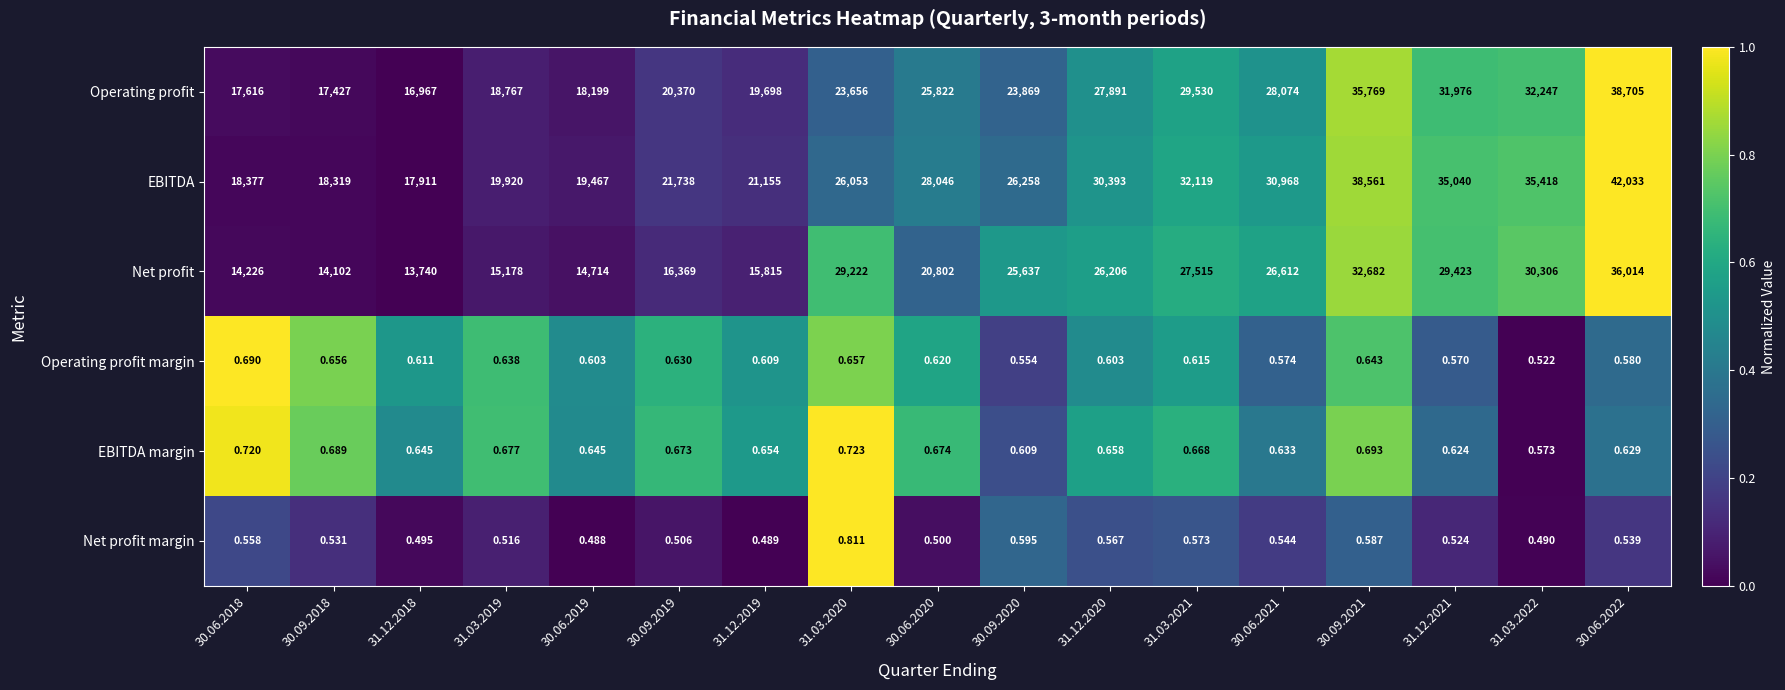

Rank the series at 31.12.2019 from lowest to highest value.

Net profit margin, Operating profit margin, EBITDA margin, Net profit, Operating profit, EBITDA